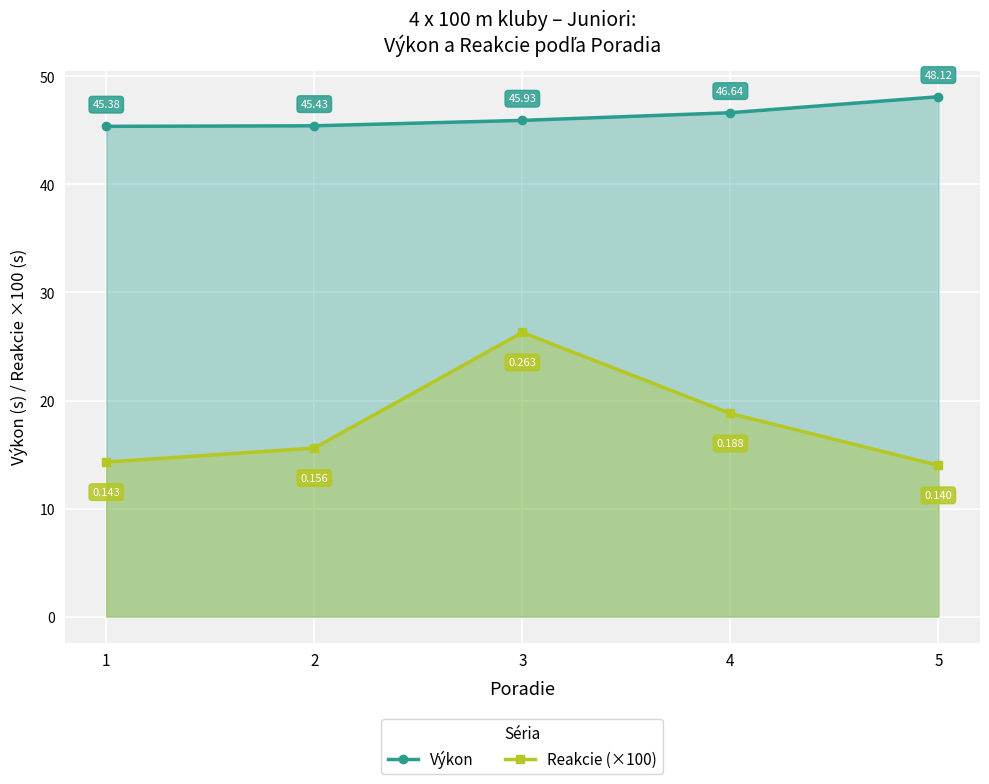

True or false: Výkon has more than 0 interior local peaks.

False